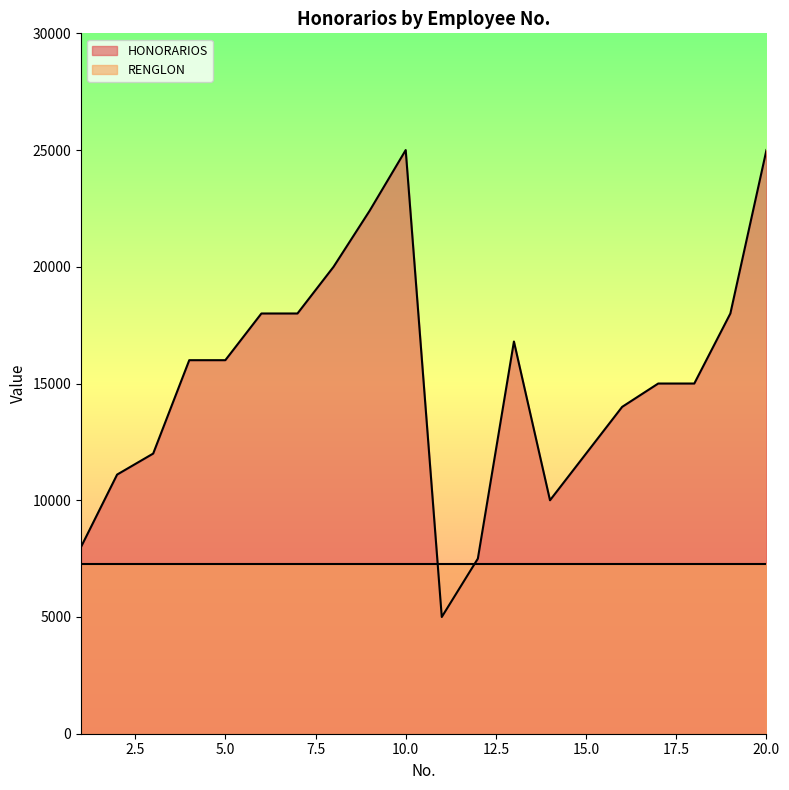

Reading left to right, what are all the values shown in this chart?

8000	11100	12000	16000	16000	18000	18000	20000	22400	25000	5000	7500	16800	10000	12000	14000	15000	15000	18000	25000